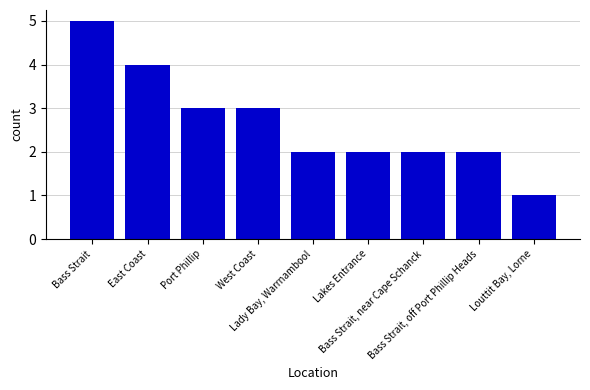

What is the difference between the second highest and minimum values?

3